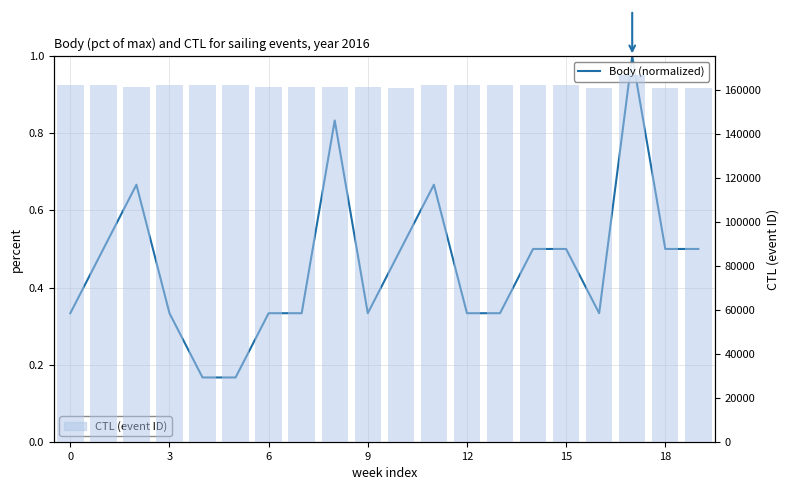

How many values in the CTL (event ID) series exceed 162114?

9